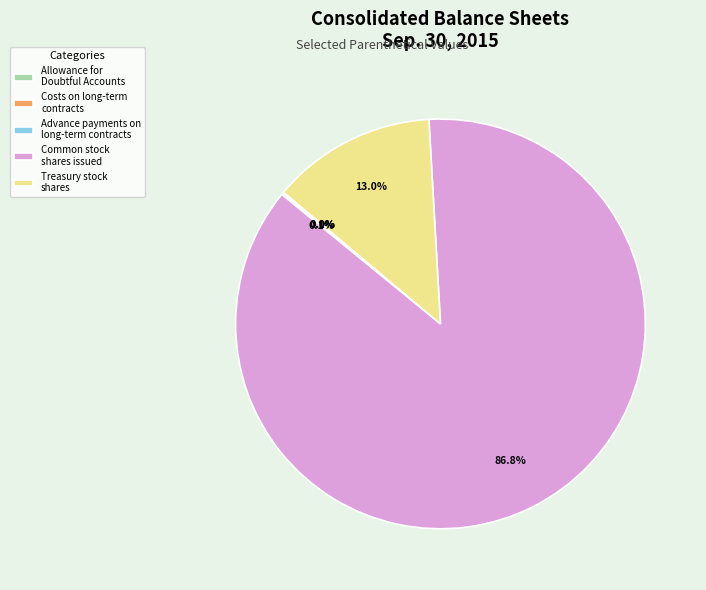

What is the largest slice in the pie chart?

Common stock shares issued